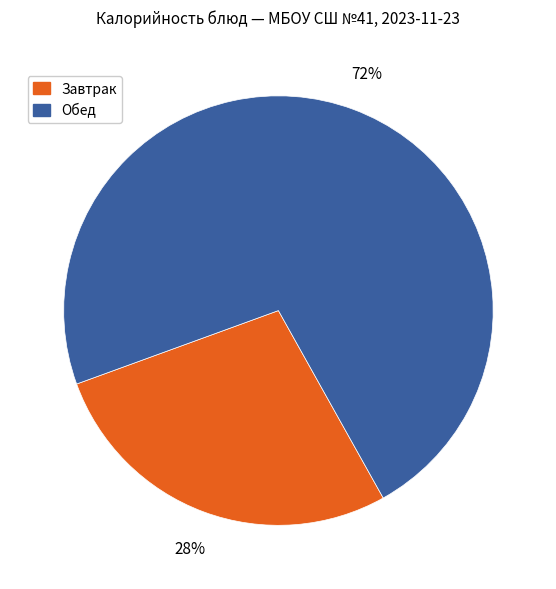

Is there a majority slice in this chart?

Yes